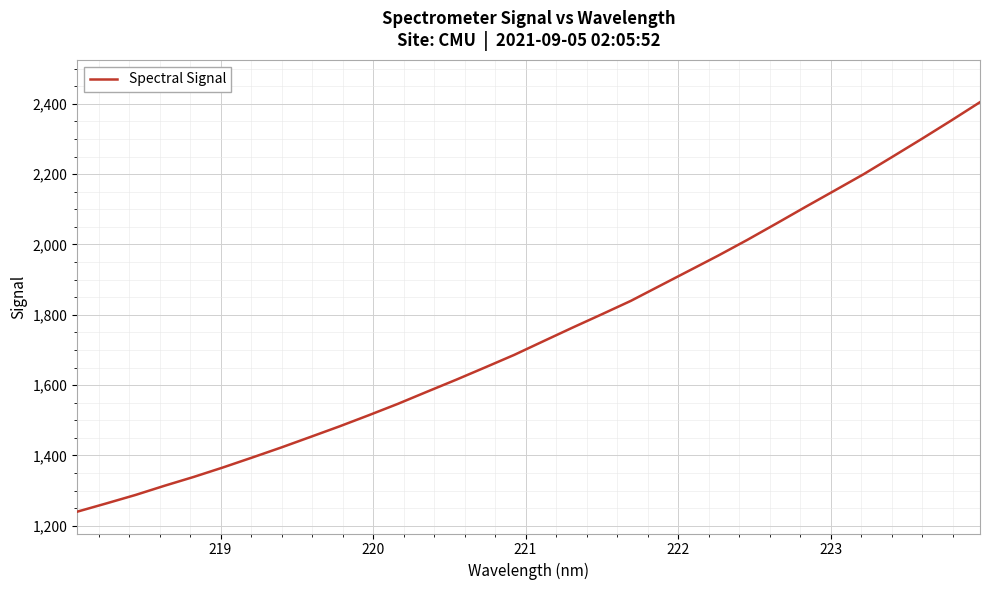

What is the difference between the maximum and minimum values?

1164.5